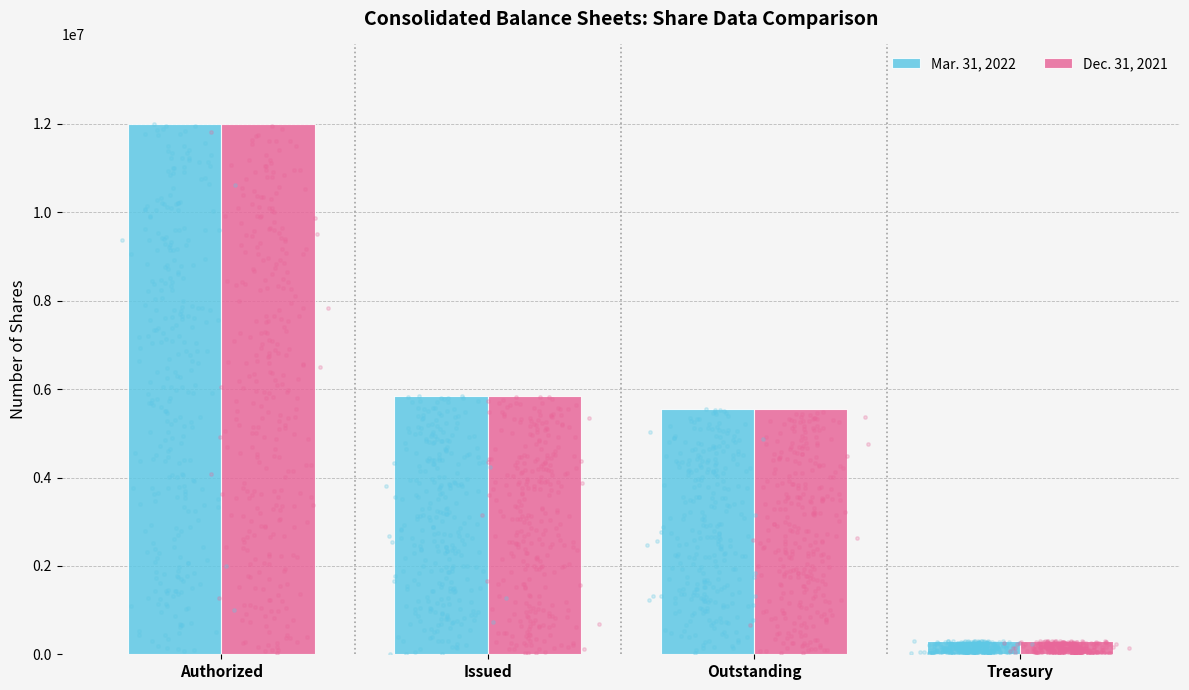

What is the total value across all series at Authorized?

24000000